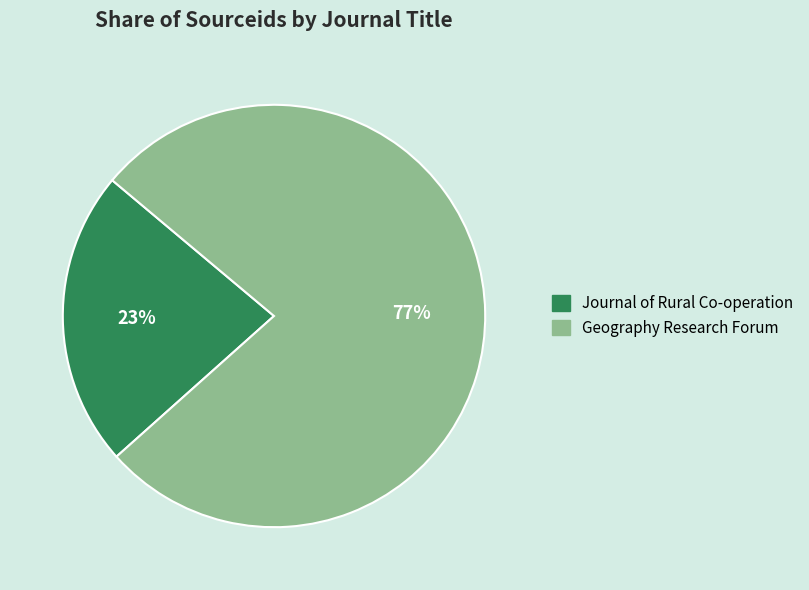

Does Journal of Rural Co-operation represent more than half of the total?

No